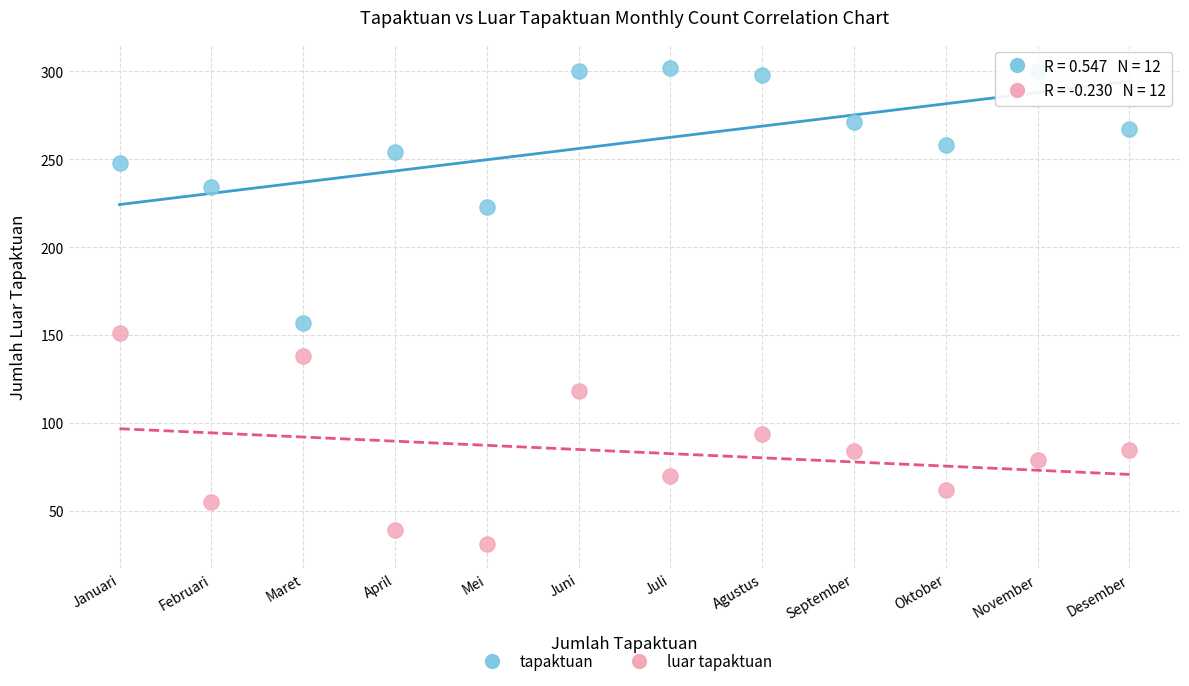

What are all the series names shown in the legend?

tapaktuan, luar tapaktuan